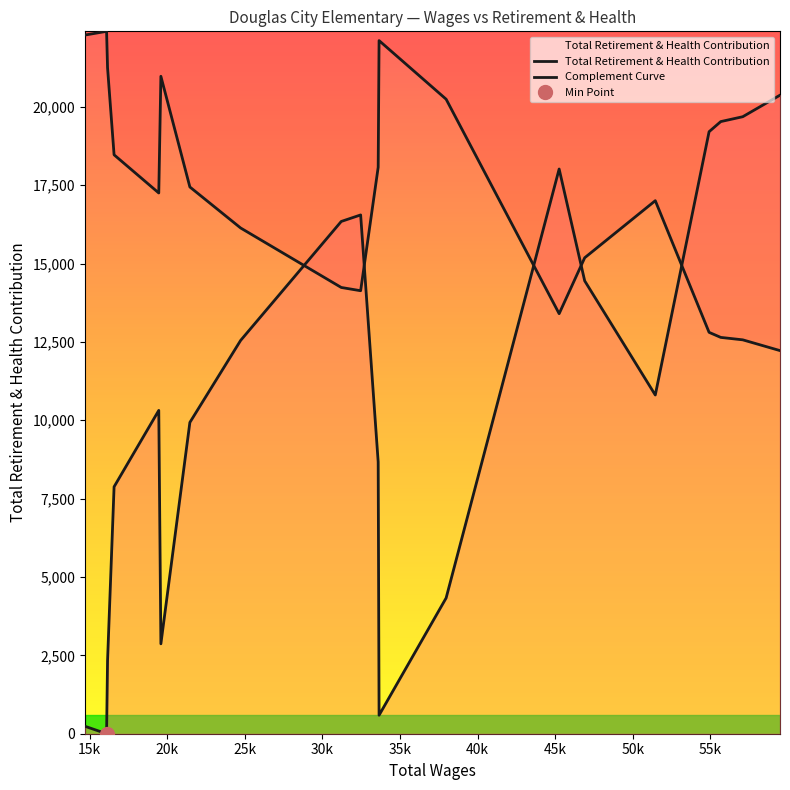

List the series in order of their overall mean, highest first.

Complement Curve, Total Retirement & Health Contribution